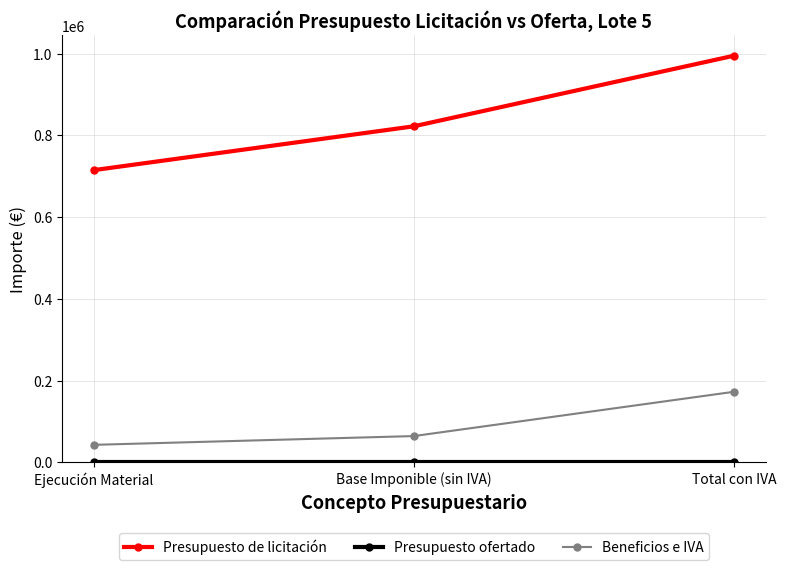

How many categories are shown in the chart?

3